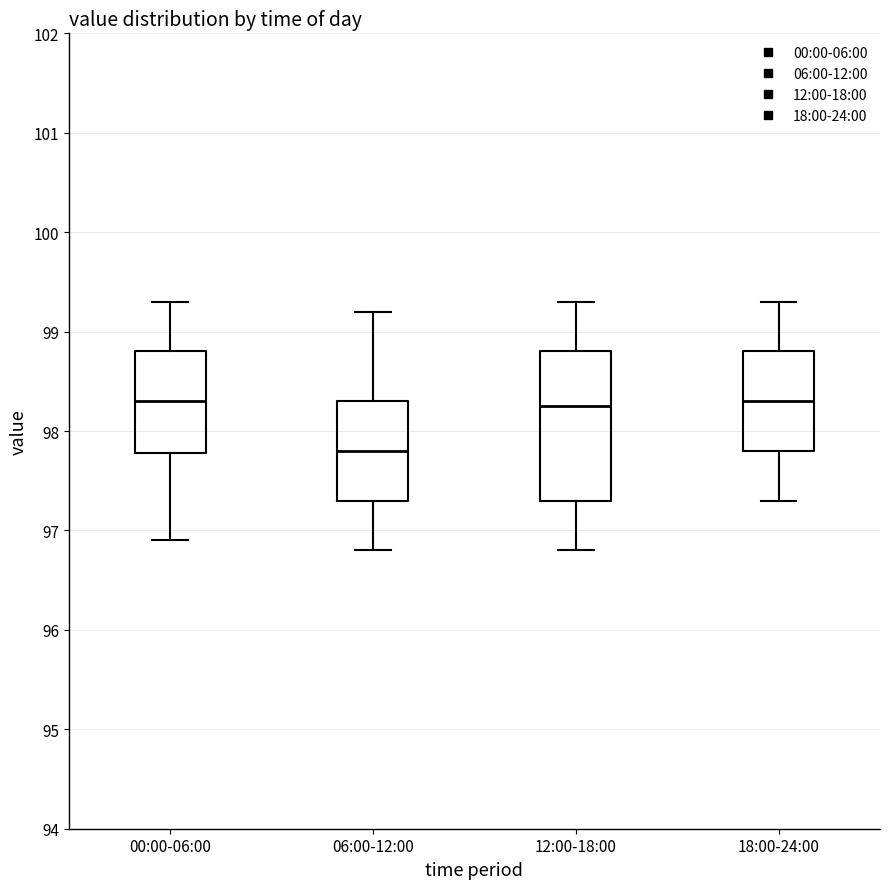

Reading left to right, read every box against the y-axis: the position of its median line, the range the box covers, and the ends of its whiskers. The values are not printed on the chart, so give them approximately, as read against the axis.

00:00-06:00: median 98.3, box 97.8 to 98.8, whiskers 96.9 to 99.3
06:00-12:00: median 97.8, box 97.3 to 98.3, whiskers 96.8 to 99.2
12:00-18:00: median 98.3, box 97.3 to 98.8, whiskers 96.8 to 99.3
18:00-24:00: median 98.3, box 97.8 to 98.8, whiskers 97.3 to 99.3